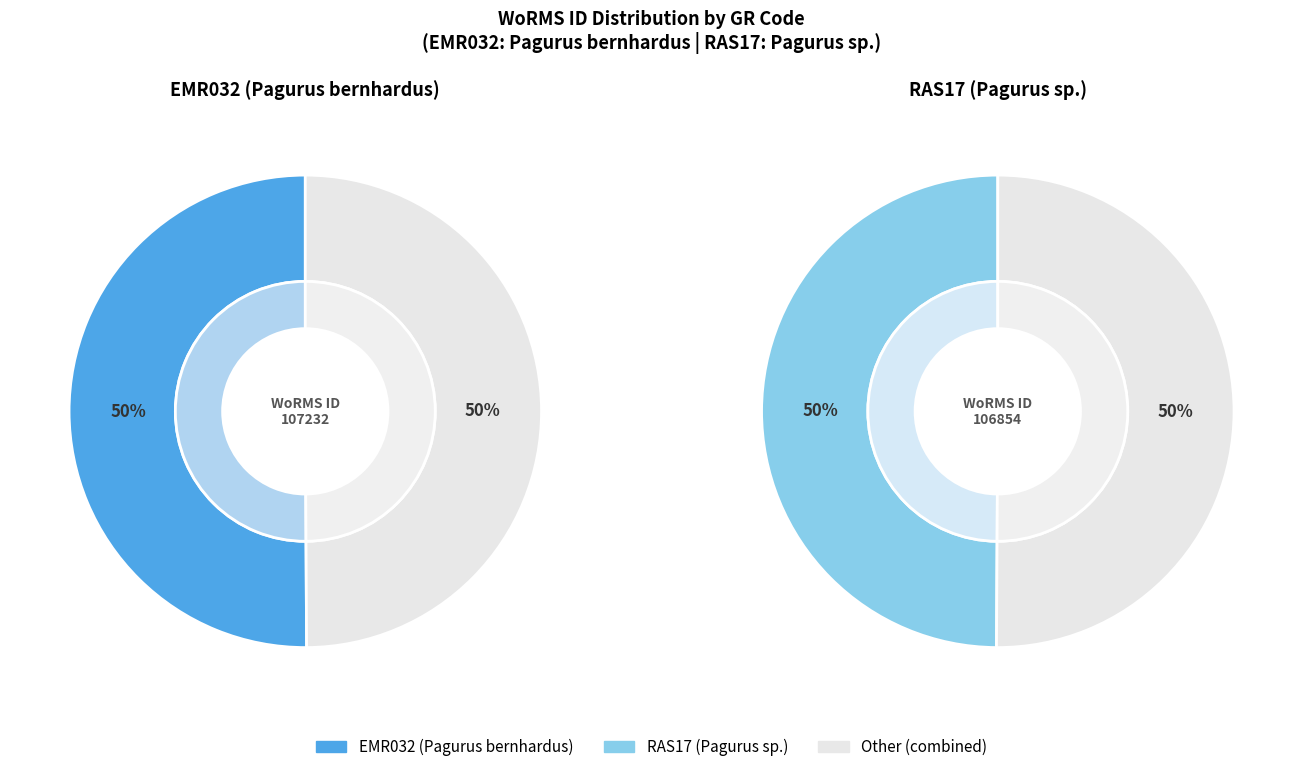

How many segments does this pie chart have?

2